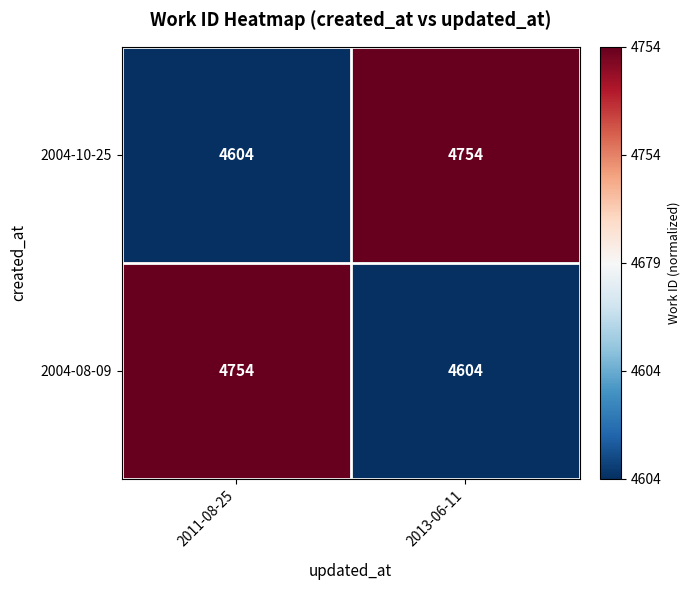

Rank the series at 2013-06-11 from lowest to highest value.

2004-08-09, 2004-10-25